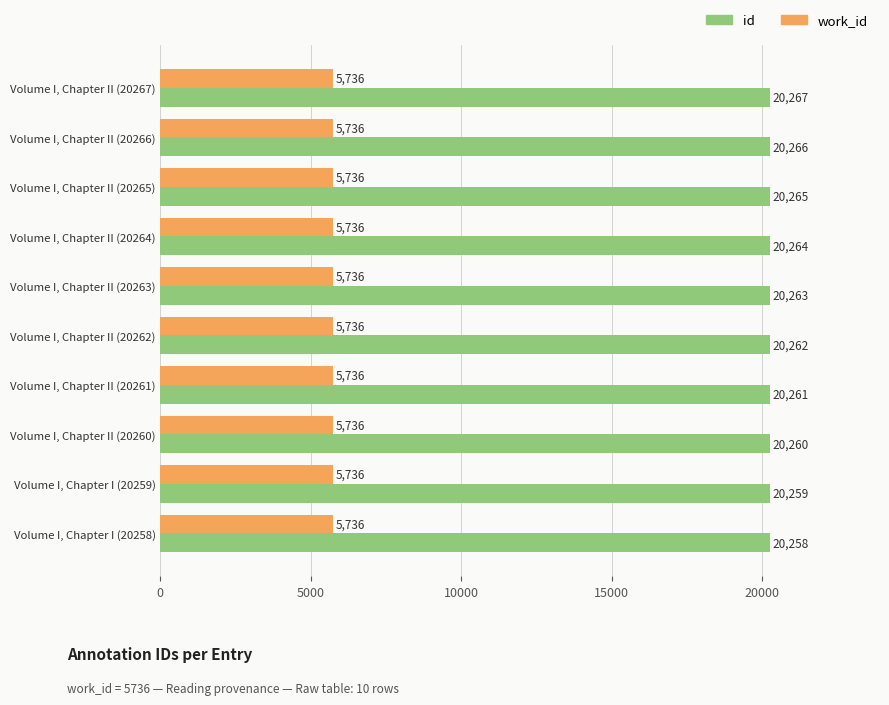

What is the total value across all series at Volume I, Chapter II (20262)?

25998